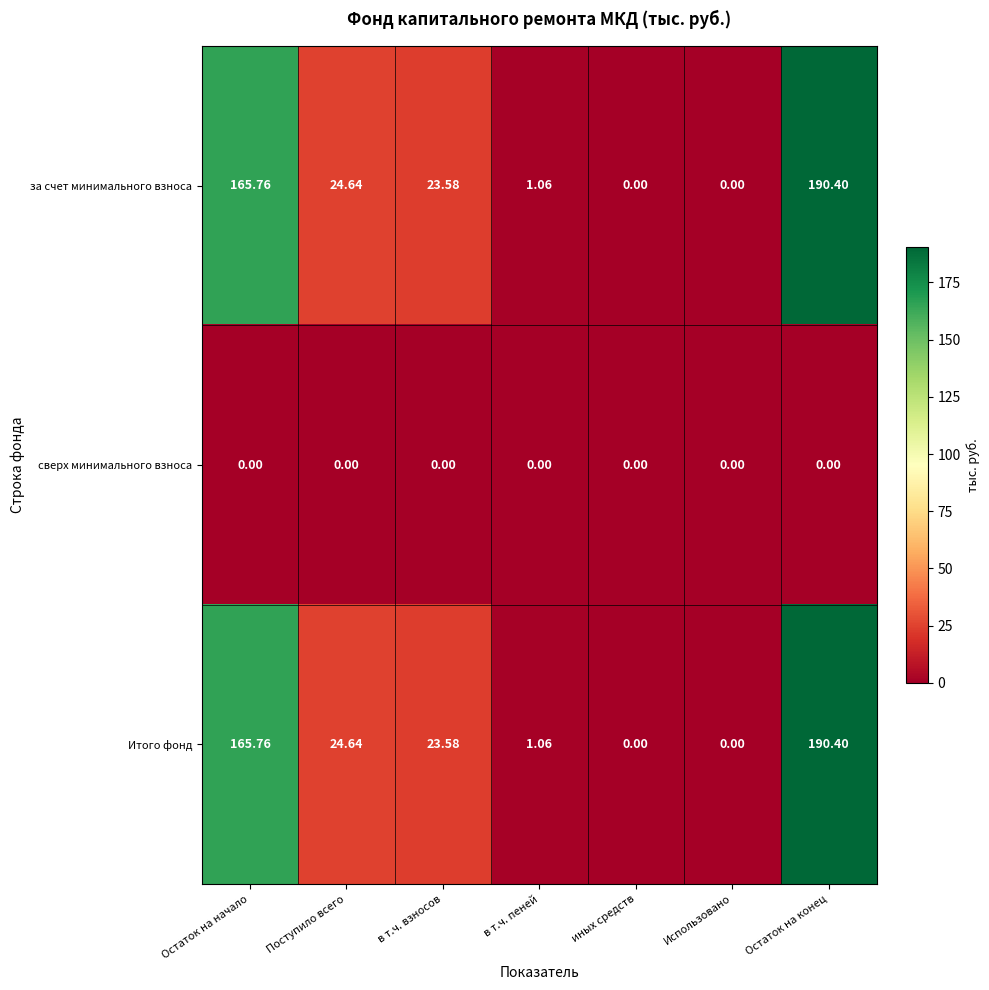

Where is за счет минимального взноса nearest to the value 95?

Поступило всего